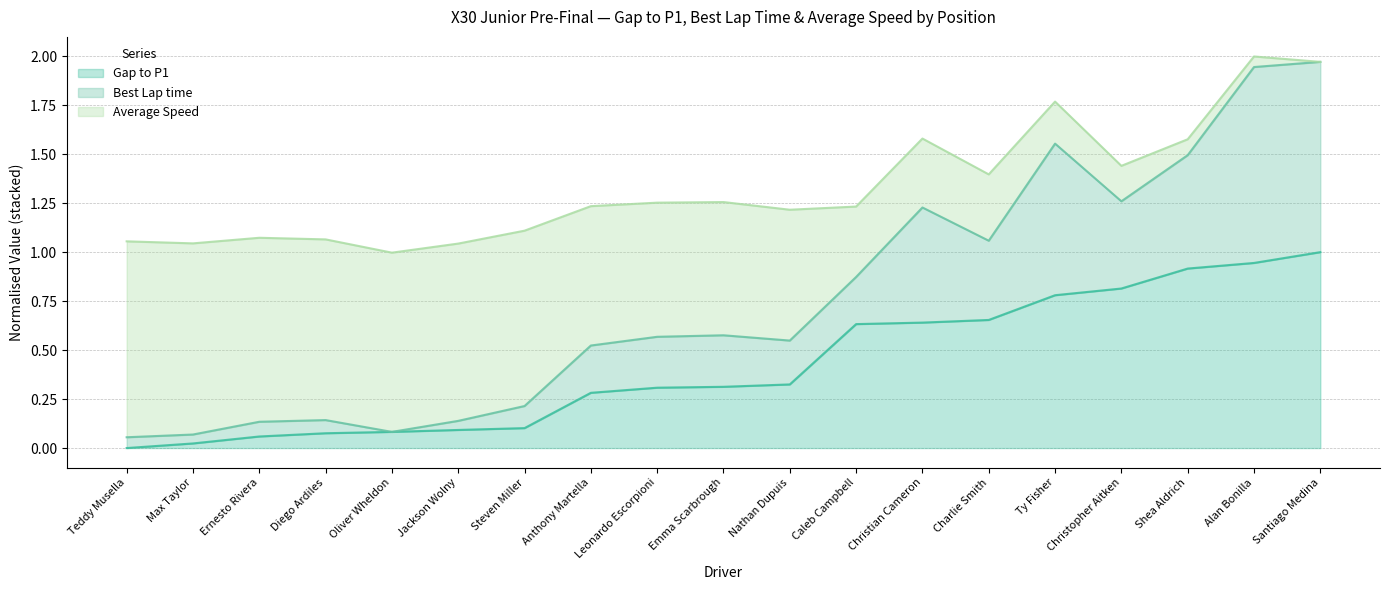

At which category does the chart reach its peak across all series?

Alan Bonilla